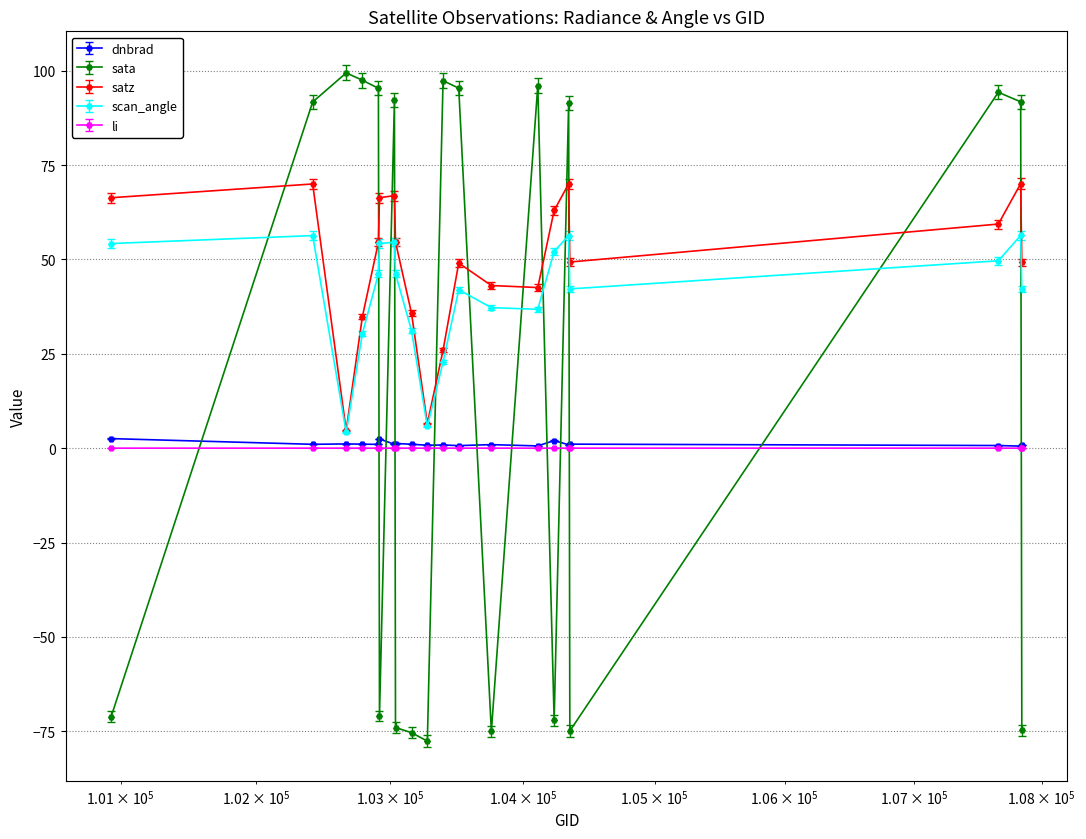

How many values in sata are above zero?

11